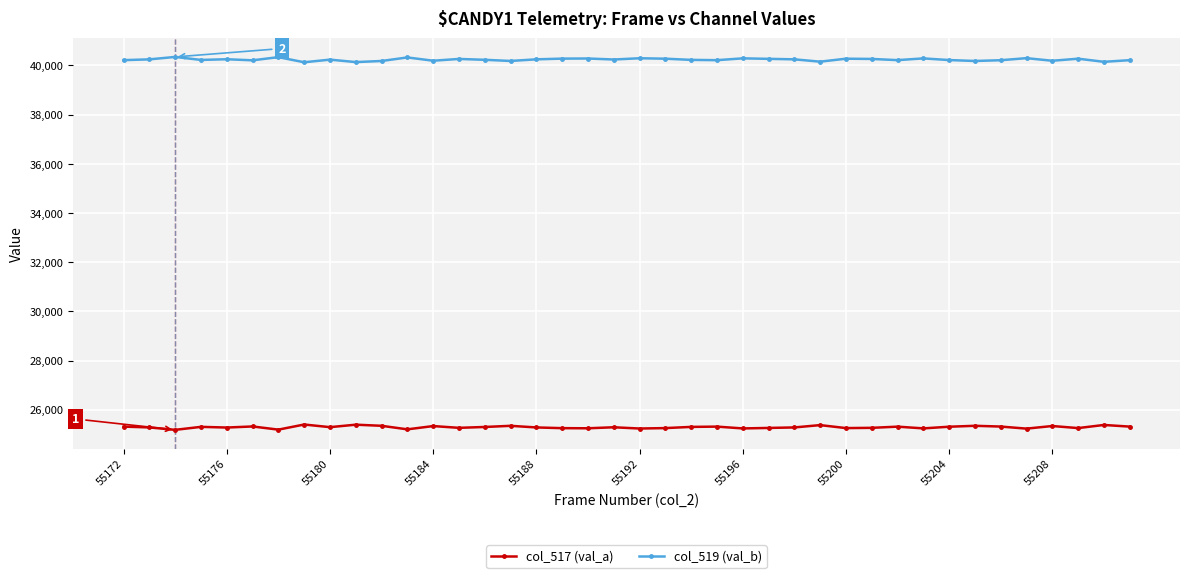

How many data points in col_517 (val_a) are less than 25297?

20